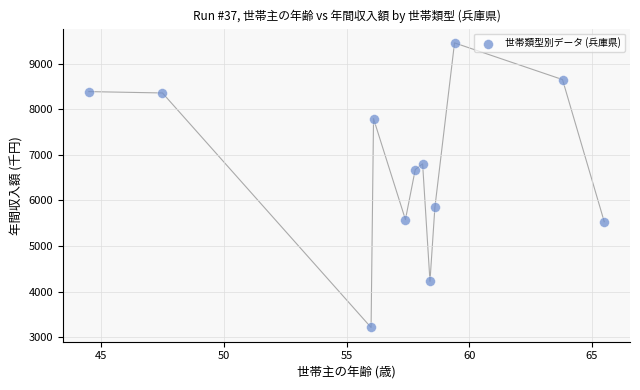

What is the range of Y values (max minus min)?

6252